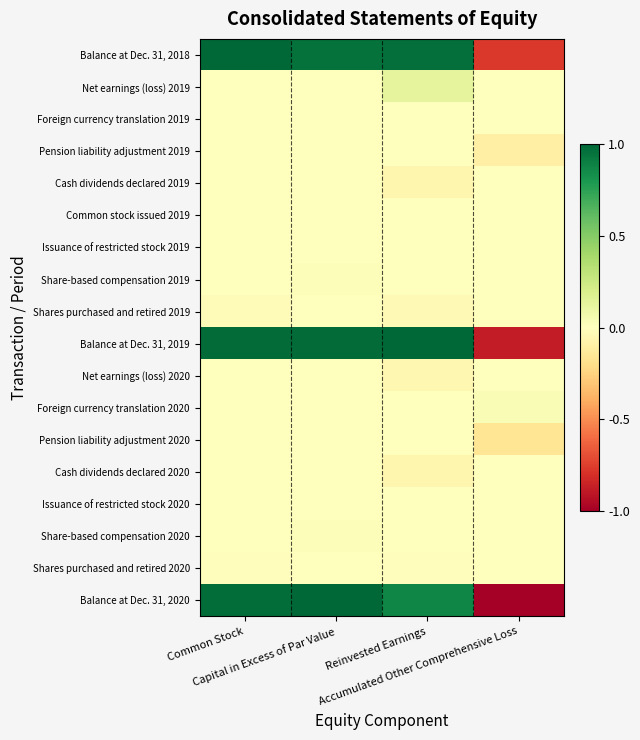

At which category is the sum across all series the highest?

Capital in Excess of Par Value